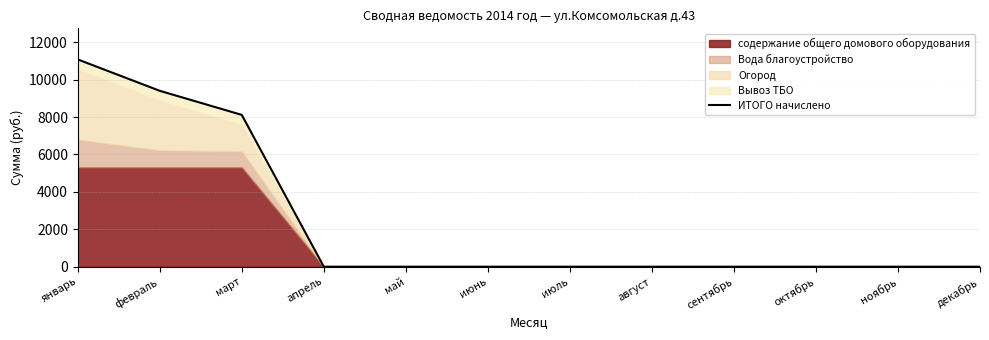

What is the greatest value displayed?

11083.9